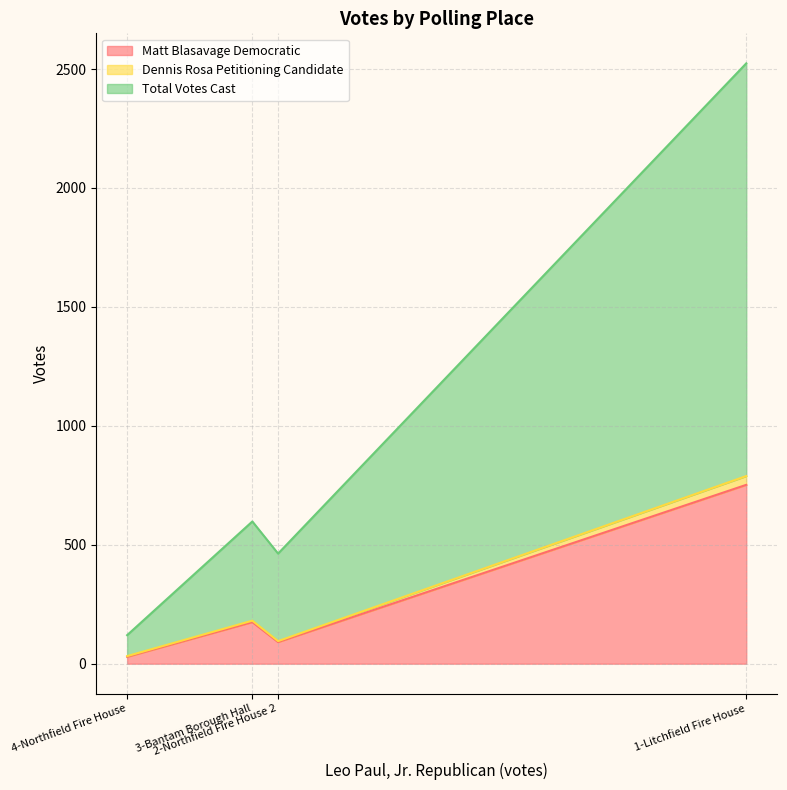

Reading left to right, what are all the values shown in this chart?

Matt Blasavage Democratic: 1-Litchfield Fire House=752	2-Northfield Fire House 2=91	3-Bantam Borough Hall=175	4-Northfield Fire House=29
Dennis Rosa Petitioning Candidate: 1-Litchfield Fire House=37	2-Northfield Fire House 2=4	3-Bantam Borough Hall=6	4-Northfield Fire House=3
Total Votes Cast: 1-Litchfield Fire House=1735	2-Northfield Fire House 2=368	3-Bantam Borough Hall=417	4-Northfield Fire House=88